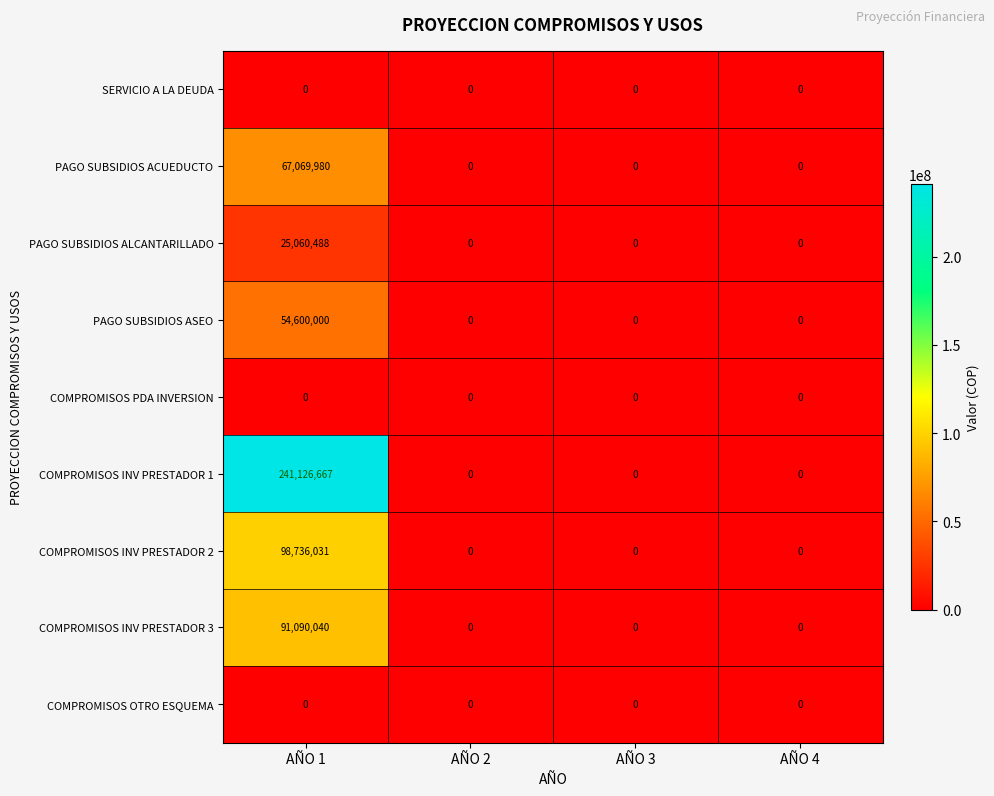

Which series has the widest spread of values?

COMPROMISOS INV PRESTADOR 1